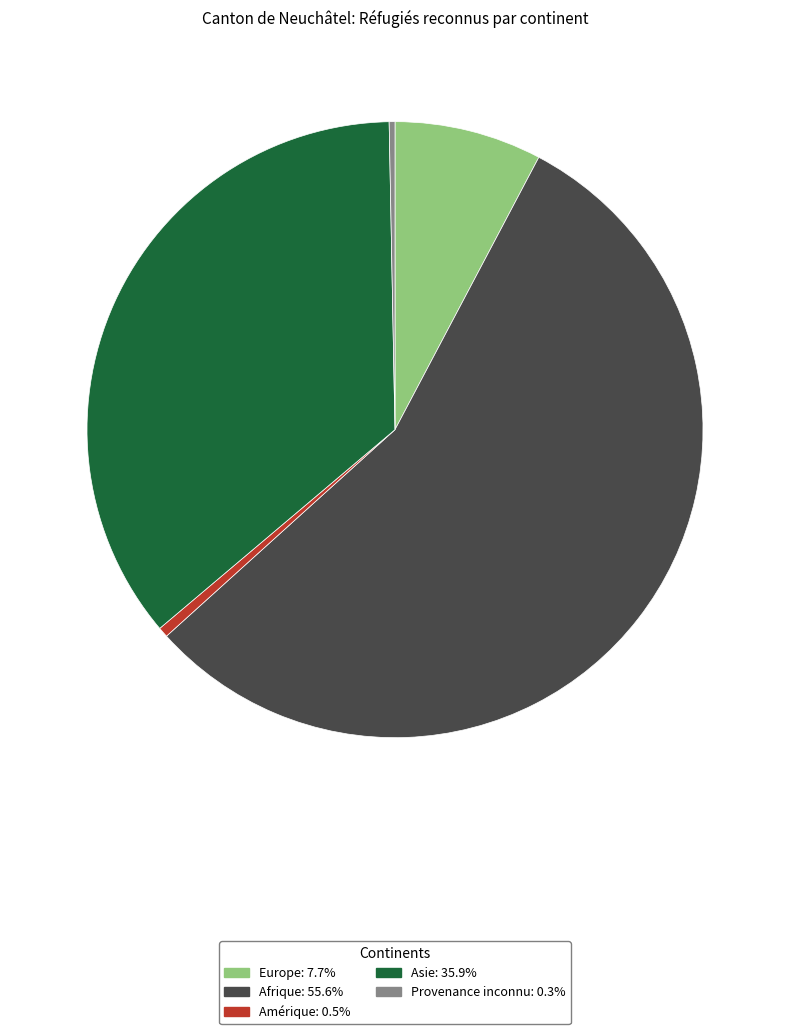

Is there a majority slice in this chart?

Yes